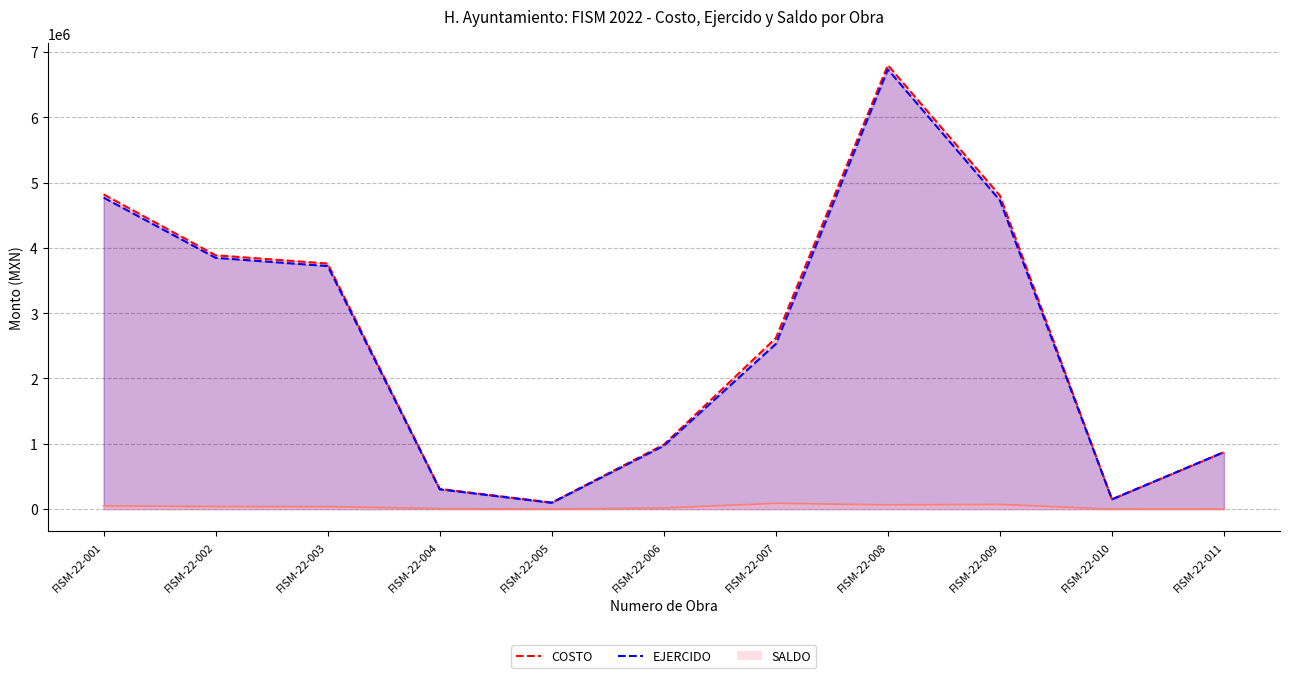

Between FISM-22-003 and FISM-22-011, which is larger?

FISM-22-003